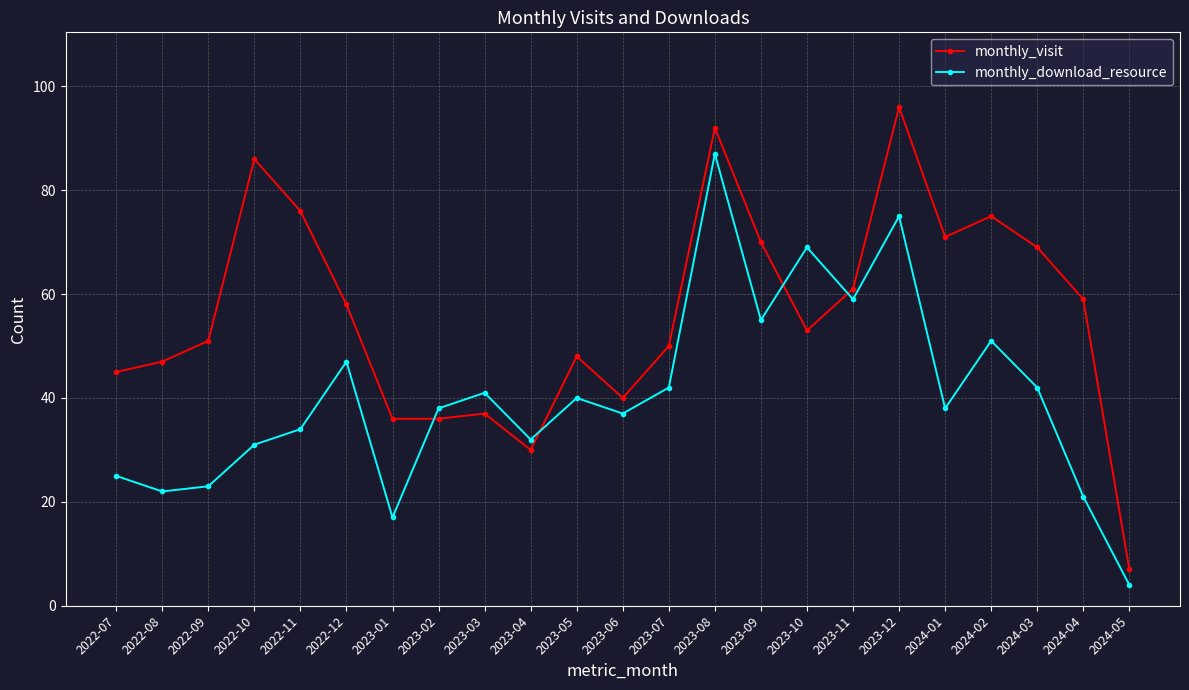

The value of monthly_download_resource at 2024-02 is 74. True or false?

False